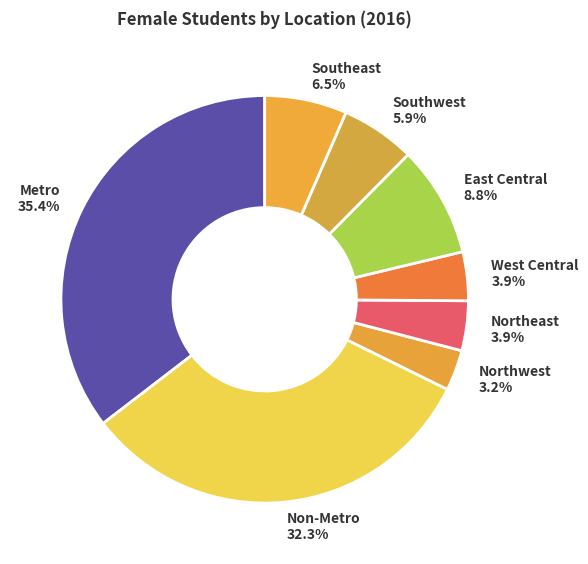

Is the sum of Southwest and West Central greater than half?

No